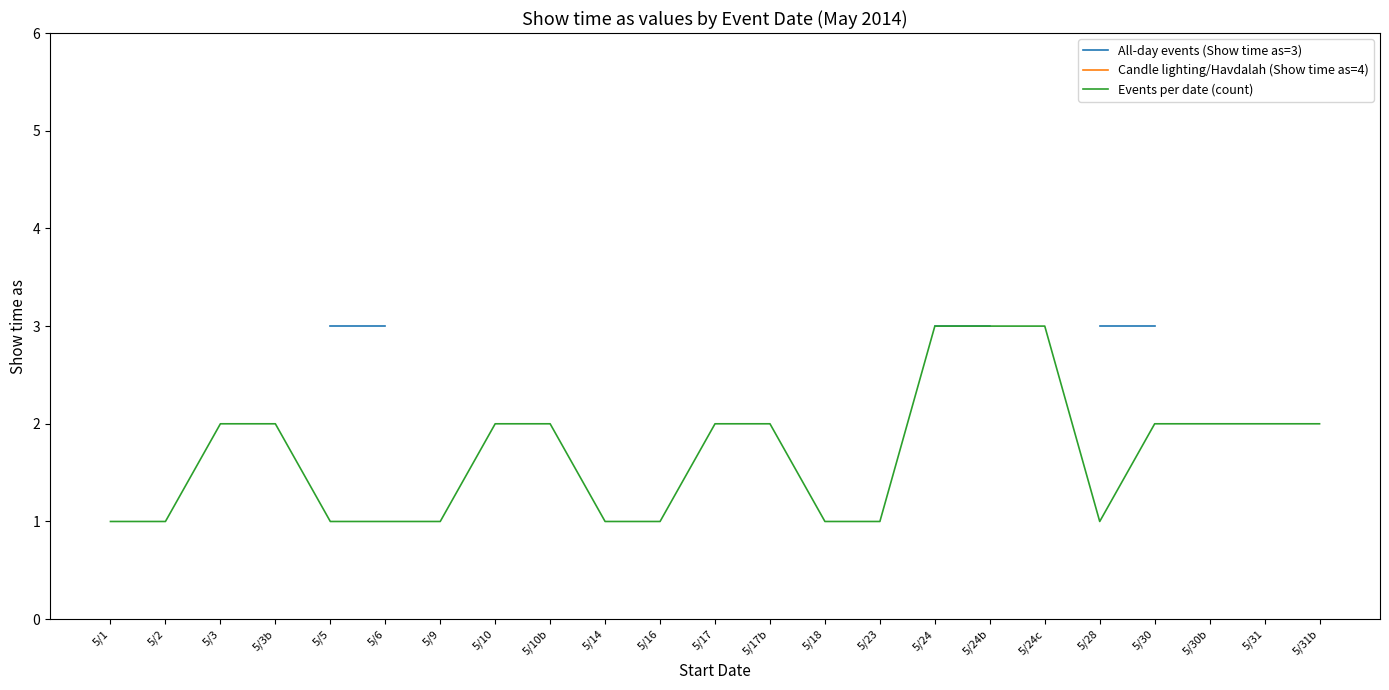

What are all the series names shown in the legend?

All-day events (Show time as=3), Candle lighting/Havdalah (Show time as=4), Events per date (count)